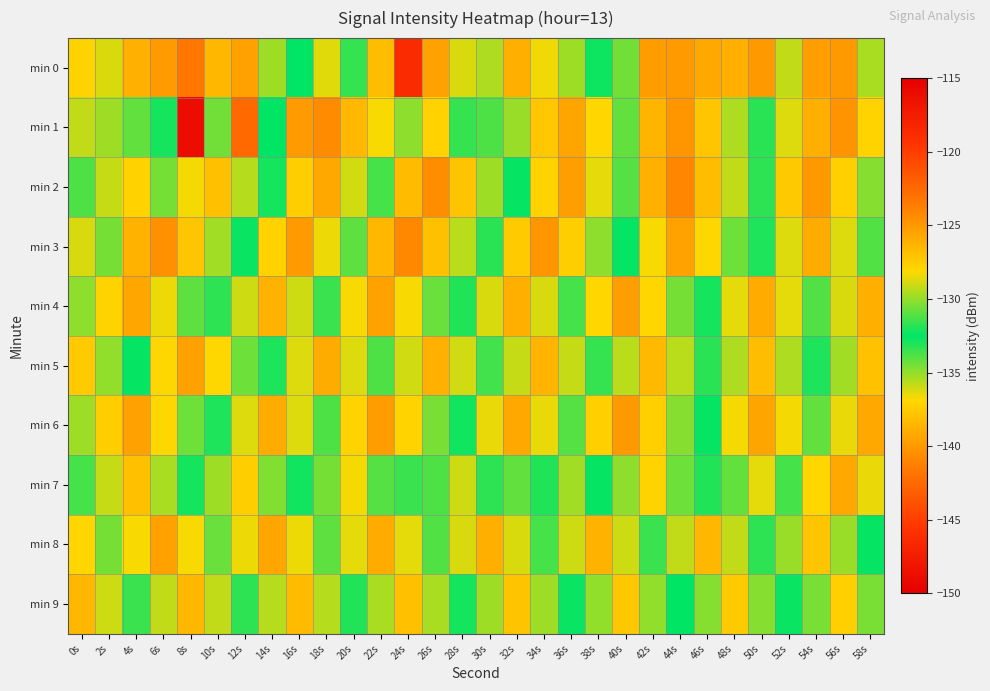

Reading left to right, list all the values displayed in this chart.

min 0: 0s=-127.9	2s=-128.8	4s=-126.2	6s=-125.1	8s=-123.3	10s=-126.5	12s=-125.4	14s=-135.2	16s=-132.5	18s=-128.7	20s=-131.5	22s=-126.8	24s=-118.7	26s=-125.4	28s=-136.2	30s=-129.6	32s=-126.1	34s=-136.7	36s=-135.2	38s=-132.3	40s=-130.5	42s=-125.2	44s=-125.2	46s=-125.8	48s=-126.1	50s=-140.0	52s=-135.8	54s=-125.3	56s=-125.0	58s=-129.6
min 1: 0s=-129.2	2s=-129.8	4s=-134.2	6s=-132.1	8s=-148.8	10s=-130.5	12s=-142.5	14s=-132.6	16s=-125.1	18s=-124.3	20s=-126.5	22s=-128.2	24s=-130.1	26s=-127.8	28s=-133.4	30s=-131.2	32s=-129.9	34s=-127.3	36s=-125.6	38s=-128.1	40s=-130.8	42s=-126.4	44s=-124.9	46s=-127.2	48s=-129.5	50s=-131.8	52s=-128.7	54s=-126.1	56s=-124.8	58s=-127.9
min 2: 0s=-131.2	2s=-129.1	4s=-127.8	6s=-130.5	8s=-128.3	10s=-126.9	12s=-129.4	14s=-132.1	16s=-127.6	18s=-125.8	20s=-128.9	22s=-131.3	24s=-126.7	26s=-124.5	28s=-127.1	30s=-129.8	32s=-132.4	34s=-127.9	36s=-125.3	38s=-128.6	40s=-131.0	42s=-126.2	44s=-124.1	46s=-126.8	48s=-129.2	50s=-131.7	52s=-127.4	54s=-125.0	56s=-127.7	58s=-130.2
min 3: 0s=-128.8	2s=-130.5	4s=-126.3	6s=-124.6	8s=-127.2	10s=-129.7	12s=-132.3	14s=-127.8	16s=-125.1	18s=-128.4	20s=-130.9	22s=-126.5	24s=-124.2	26s=-126.9	28s=-129.3	30s=-131.8	32s=-127.5	34s=-124.9	36s=-127.6	38s=-130.1	40s=-132.6	42s=-128.2	44s=-125.5	46s=-128.1	48s=-130.6	50s=-133.0	52s=-128.7	54s=-126.0	56s=-128.7	58s=-131.1
min 4: 0s=-130.1	2s=-127.9	4s=-125.7	6s=-128.4	8s=-130.9	10s=-133.3	12s=-129.0	14s=-126.3	16s=-129.0	18s=-131.5	20s=-128.2	22s=-125.5	24s=-128.2	26s=-130.7	28s=-133.1	30s=-128.8	32s=-126.1	34s=-128.8	36s=-131.3	38s=-128.0	40s=-125.3	42s=-128.0	44s=-130.5	46s=-132.9	48s=-128.6	50s=-125.9	52s=-128.6	54s=-131.1	56s=-128.8	58s=-126.1
min 5: 0s=-127.5	2s=-130.0	4s=-132.4	6s=-128.1	8s=-125.4	10s=-128.1	12s=-130.6	14s=-133.0	16s=-128.7	18s=-126.0	20s=-128.7	22s=-131.2	24s=-128.9	26s=-126.2	28s=-128.9	30s=-131.4	32s=-129.1	34s=-126.4	36s=-129.1	38s=-131.6	40s=-129.3	42s=-126.6	44s=-129.3	46s=-131.8	48s=-129.5	50s=-126.8	52s=-129.5	54s=-132.0	56s=-129.7	58s=-127.0
min 6: 0s=-129.8	2s=-127.6	4s=-125.4	6s=-128.1	8s=-130.6	10s=-133.0	12s=-128.7	14s=-126.0	16s=-128.7	18s=-131.2	20s=-127.9	22s=-125.2	24s=-127.9	26s=-130.4	28s=-132.8	30s=-128.5	32s=-125.8	34s=-128.5	36s=-131.0	38s=-127.7	40s=-125.0	42s=-127.7	44s=-130.2	46s=-132.6	48s=-128.3	50s=-125.6	52s=-128.3	54s=-130.8	56s=-128.5	58s=-125.8
min 7: 0s=-131.3	2s=-129.1	4s=-126.9	6s=-129.6	8s=-132.1	10s=-129.8	12s=-127.6	14s=-130.3	16s=-132.8	18s=-130.5	20s=-128.3	22s=-131.0	24s=-133.5	26s=-131.2	28s=-129.0	30s=-131.7	32s=-134.2	34s=-131.9	36s=-129.7	38s=-132.4	40s=-130.1	42s=-127.9	44s=-130.6	46s=-133.1	48s=-130.8	50s=-128.6	52s=-131.3	54s=-128.0	56s=-125.8	58s=-128.5
min 8: 0s=-128.0	2s=-130.5	4s=-128.2	6s=-125.5	8s=-128.2	10s=-130.7	12s=-128.4	14s=-125.7	16s=-128.4	18s=-130.9	20s=-128.6	22s=-125.9	24s=-128.6	26s=-131.1	28s=-128.8	30s=-126.1	32s=-128.8	34s=-131.3	36s=-129.0	38s=-126.3	40s=-129.0	42s=-131.5	44s=-129.2	46s=-126.5	48s=-129.2	50s=-131.7	52s=-129.9	54s=-127.2	56s=-129.9	58s=-132.4
min 9: 0s=-126.5	2s=-129.0	4s=-131.5	6s=-129.2	8s=-126.5	10s=-129.2	12s=-131.7	14s=-129.4	16s=-126.7	18s=-129.4	20s=-131.9	22s=-129.6	24s=-126.9	26s=-129.6	28s=-132.1	30s=-129.8	32s=-127.1	34s=-129.8	36s=-132.3	38s=-130.0	40s=-127.3	42s=-130.0	44s=-132.5	46s=-130.2	48s=-127.5	50s=-130.2	52s=-132.7	54s=-130.4	56s=-127.7	58s=-130.4